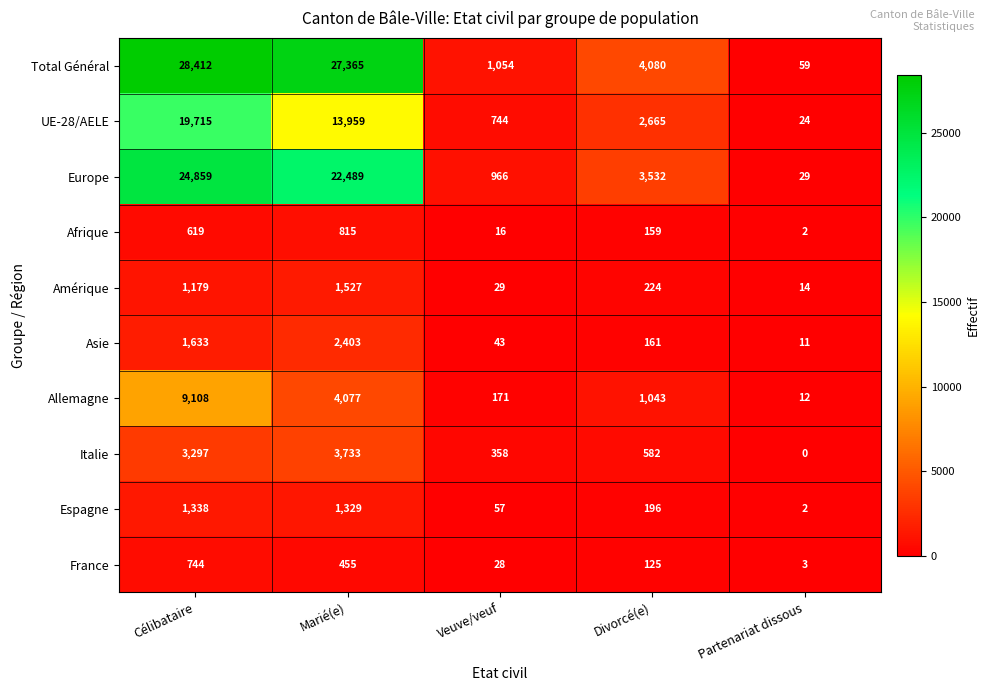

Rank the series at Célibataire from highest to lowest value.

Total Général, Europe, UE-28/AELE, Allemagne, Italie, Asie, Espagne, Amérique, France, Afrique